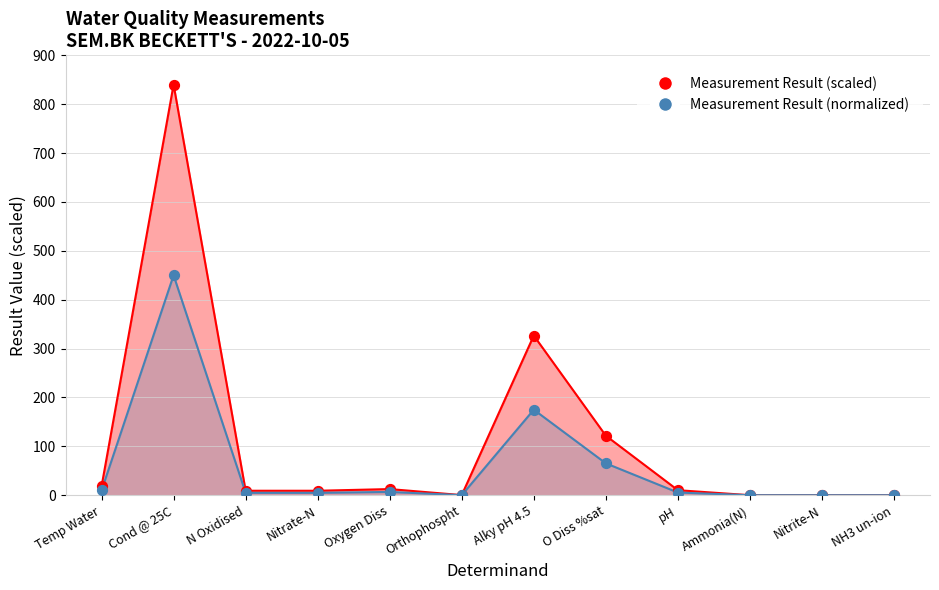

Which series reaches the maximum Y coordinate?

Measurement Result (scaled)